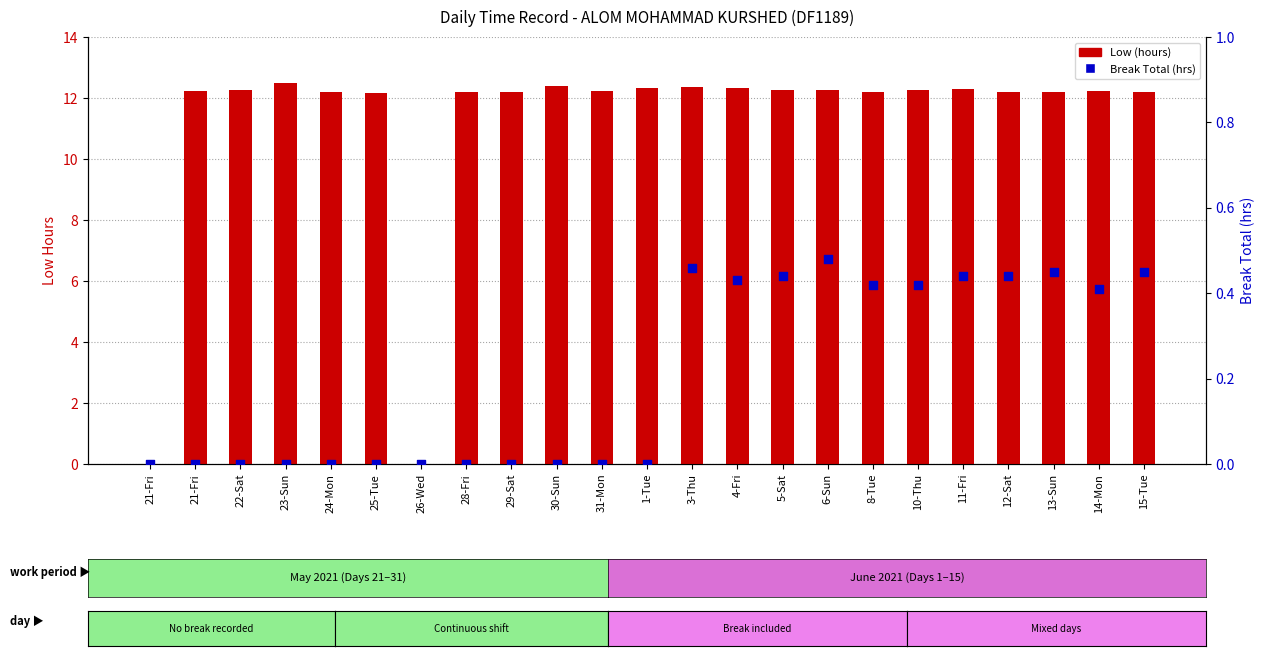

Is the value of Break Total (hrs) at 26-Wed greater than the value of Low (hours) at 13-Sun?

No